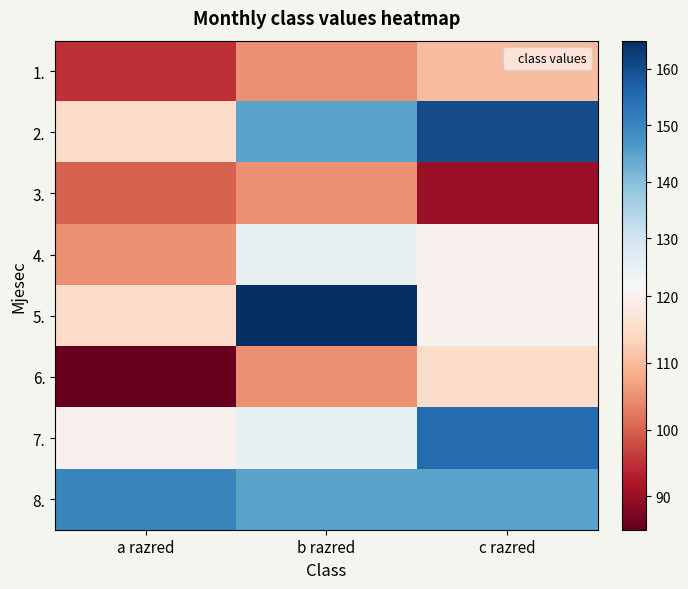

Rank the series by their maximum value, from lowest to highest.

3., 1., 6., 4., 8., 7., 2., 5.